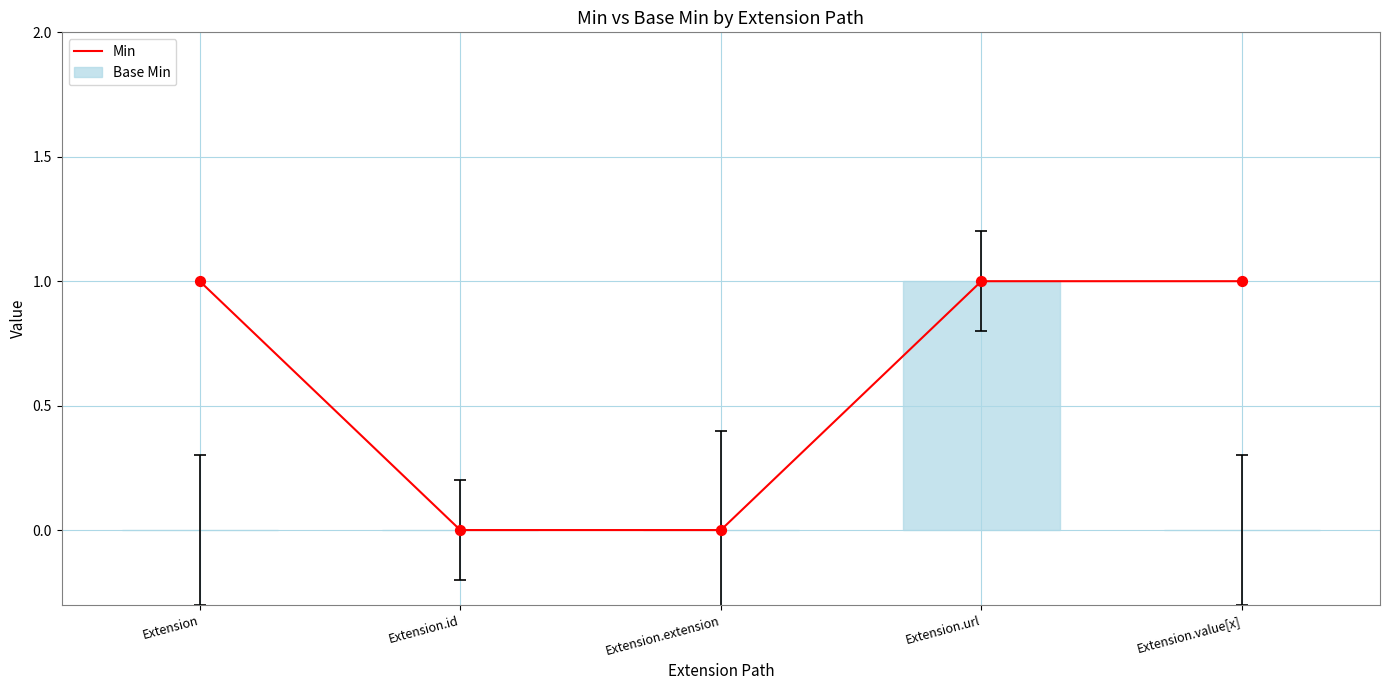

Which series reaches the maximum Y coordinate?

Min